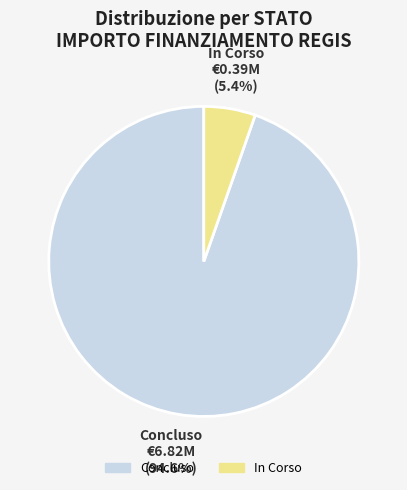

Does any single category account for the majority?

Yes